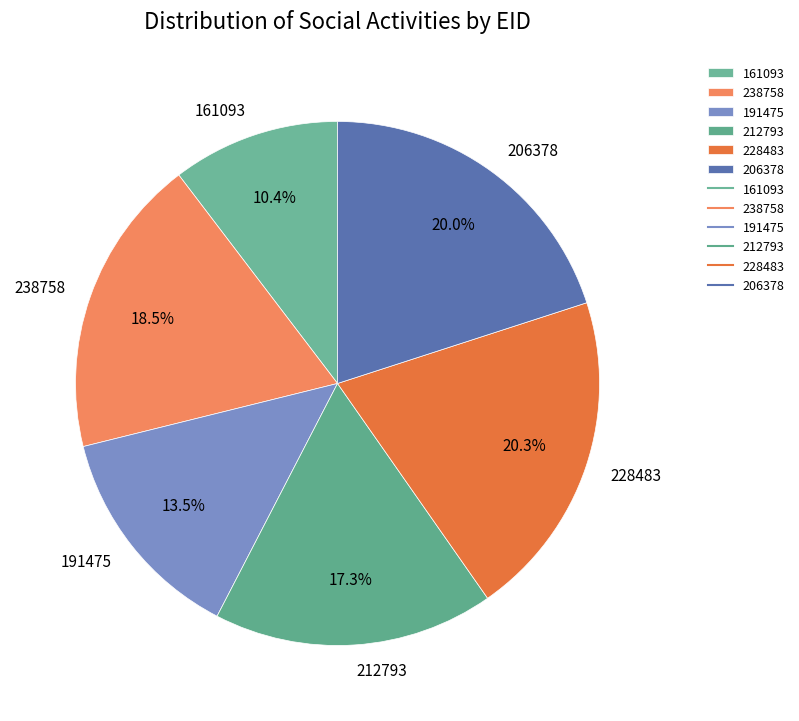

Which has a higher value, 212793 or 191475?

212793